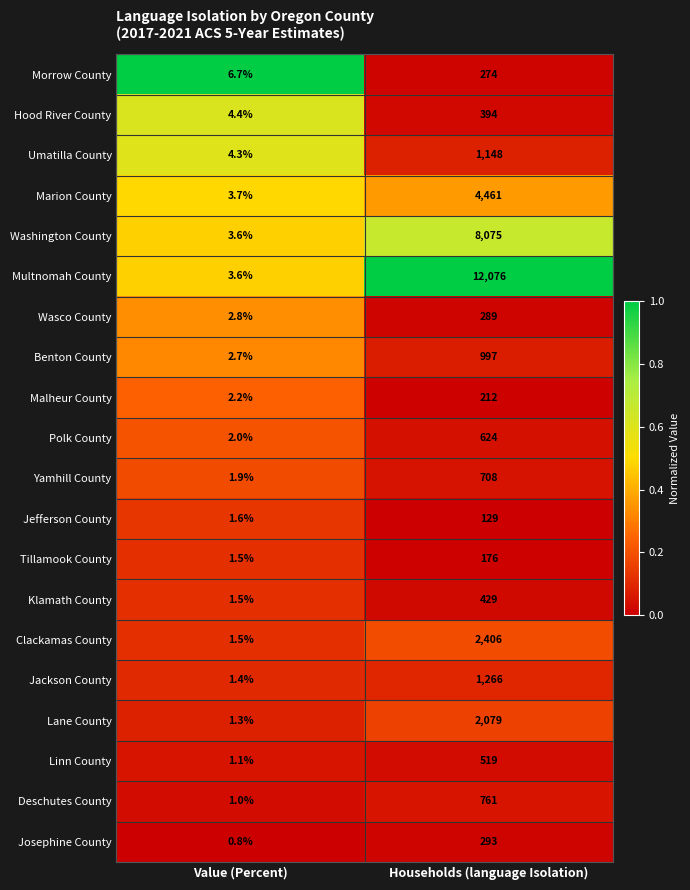

Which series changed the most between Value (Percent) and Households (language Isolation)?

Multnomah County